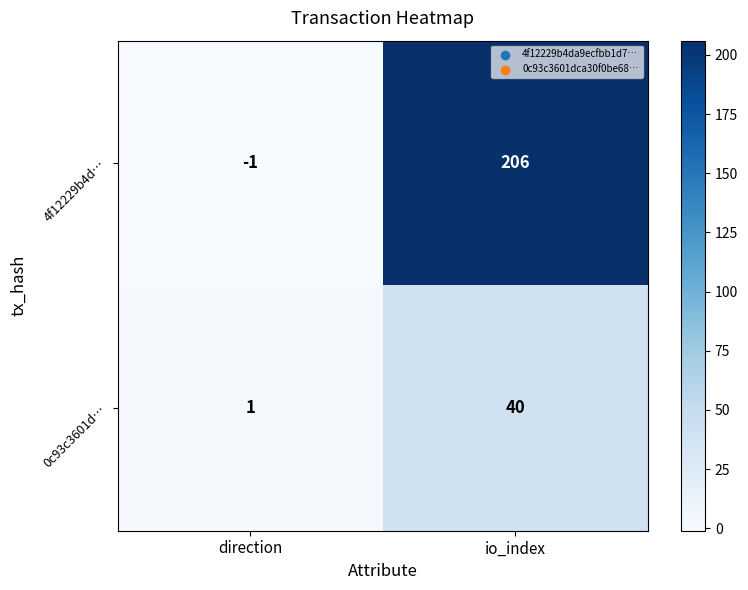

Reading right to left, what are all the values shown in this chart?

4f12229b4d…: 206	-1
0c93c3601d…: 40	1